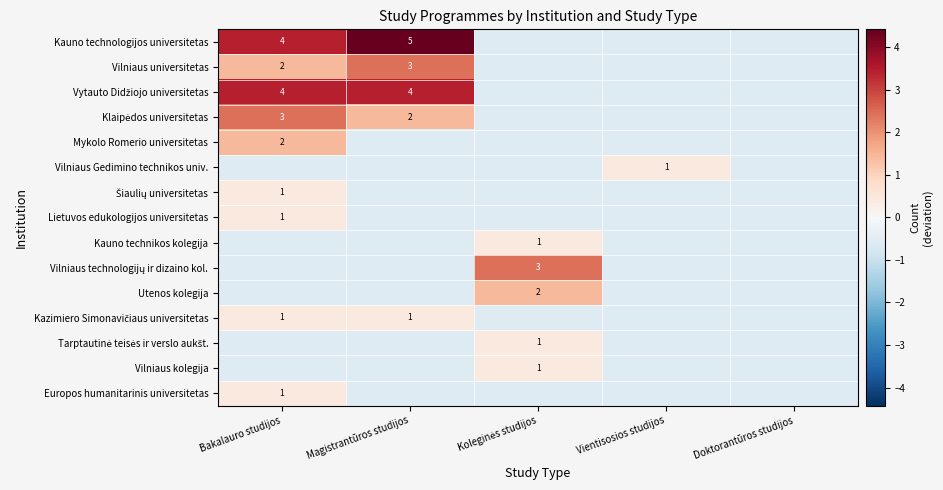

What is the difference between the maximum and minimum values in the Kauno technologijos universitetas series?

5.0